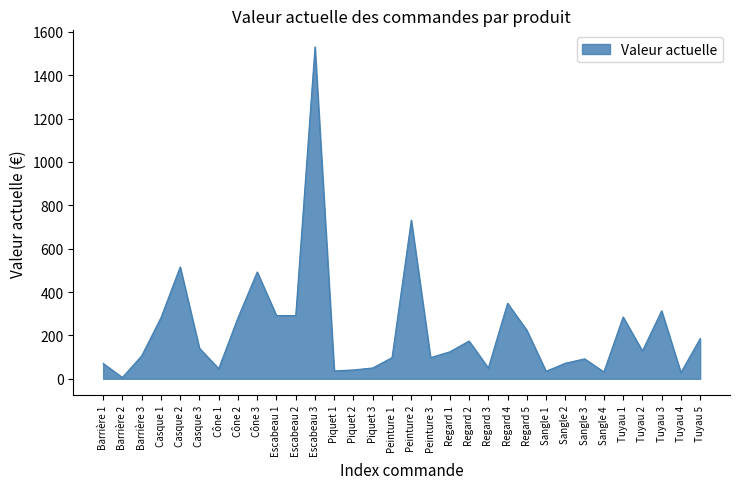

At which label is the value closest to 768?

Peinture 2